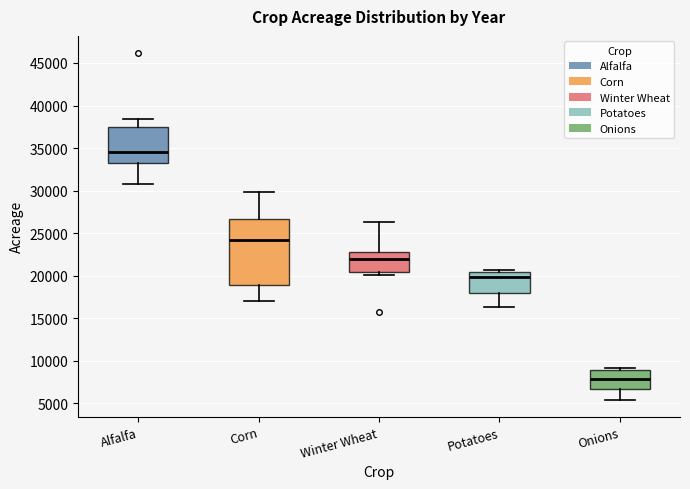

Which box has the lowest median line?

Onions